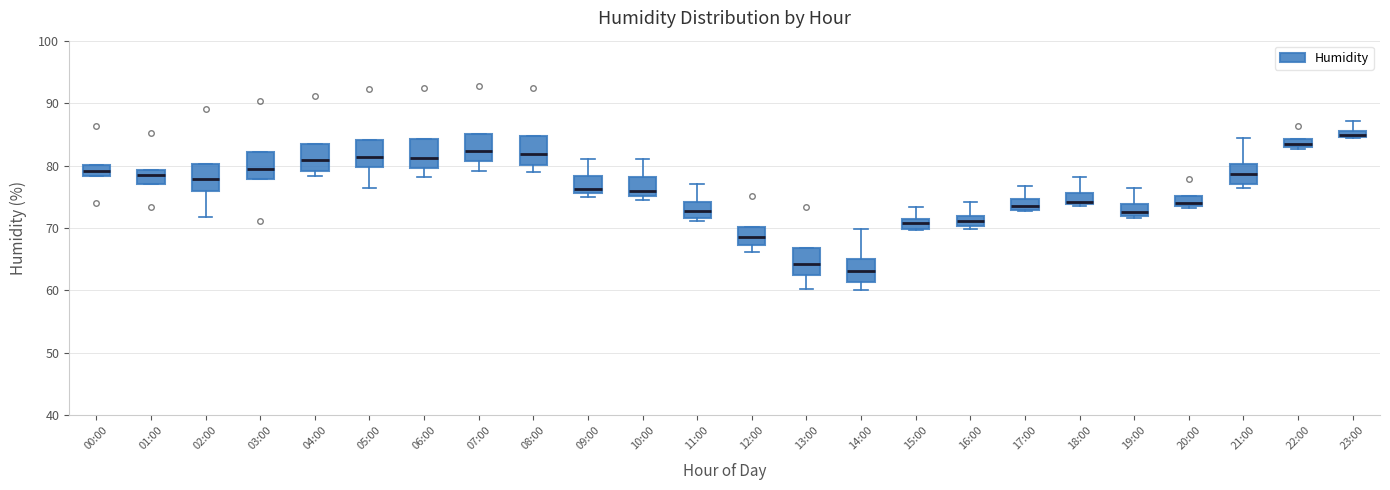

Which box has the highest median line?

23:00